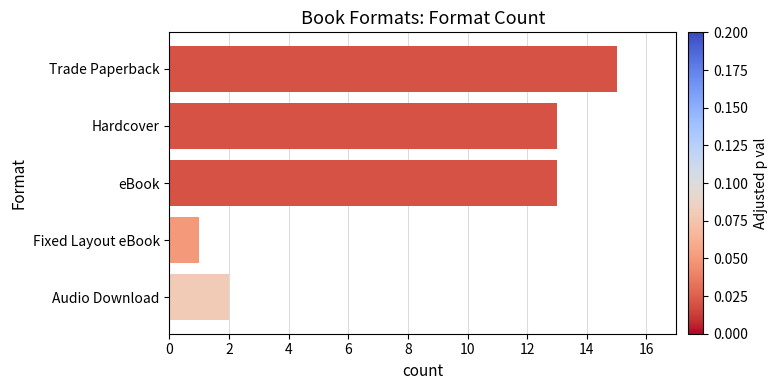

Which label corresponds to the smallest value in the chart?

Fixed Layout eBook